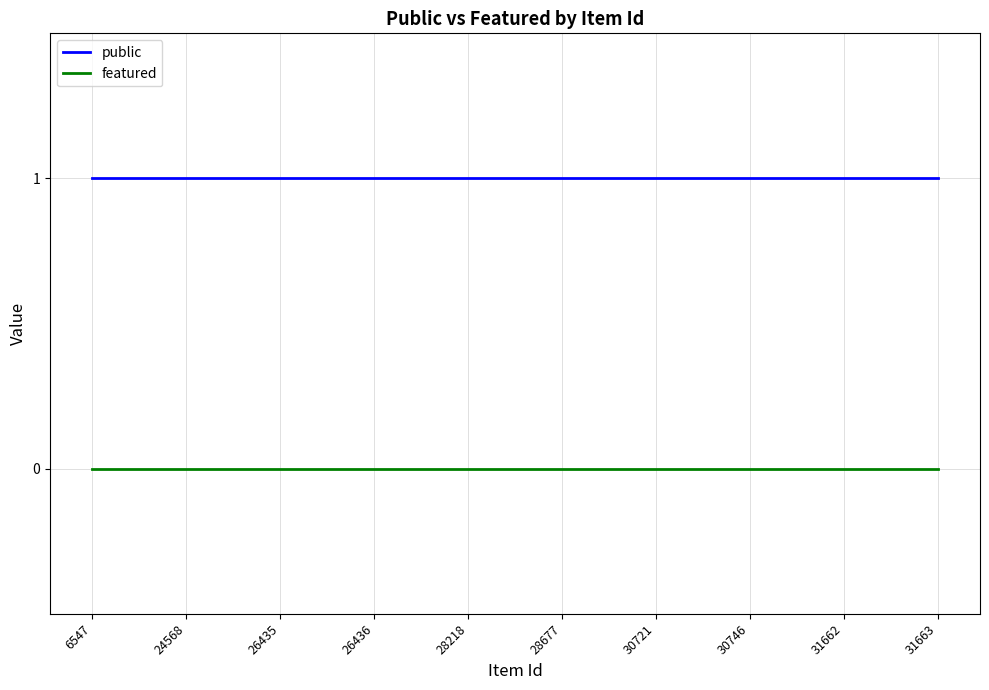

The value of featured at 30721 is 0. True or false?

True